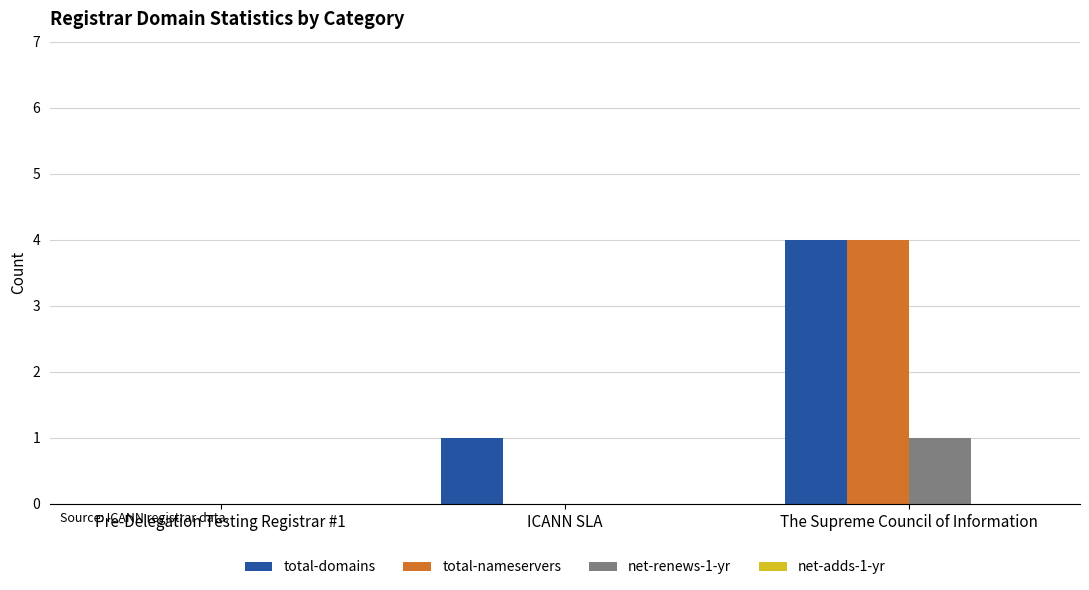

How many values in total-domains are above zero?

2